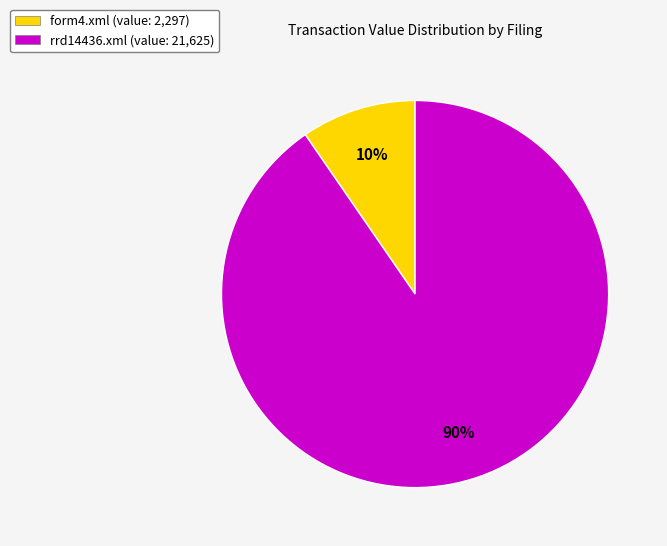

Is the sum of form4.xml (value: 2,297) and rrd14436.xml (value: 21,625) greater than half?

Yes